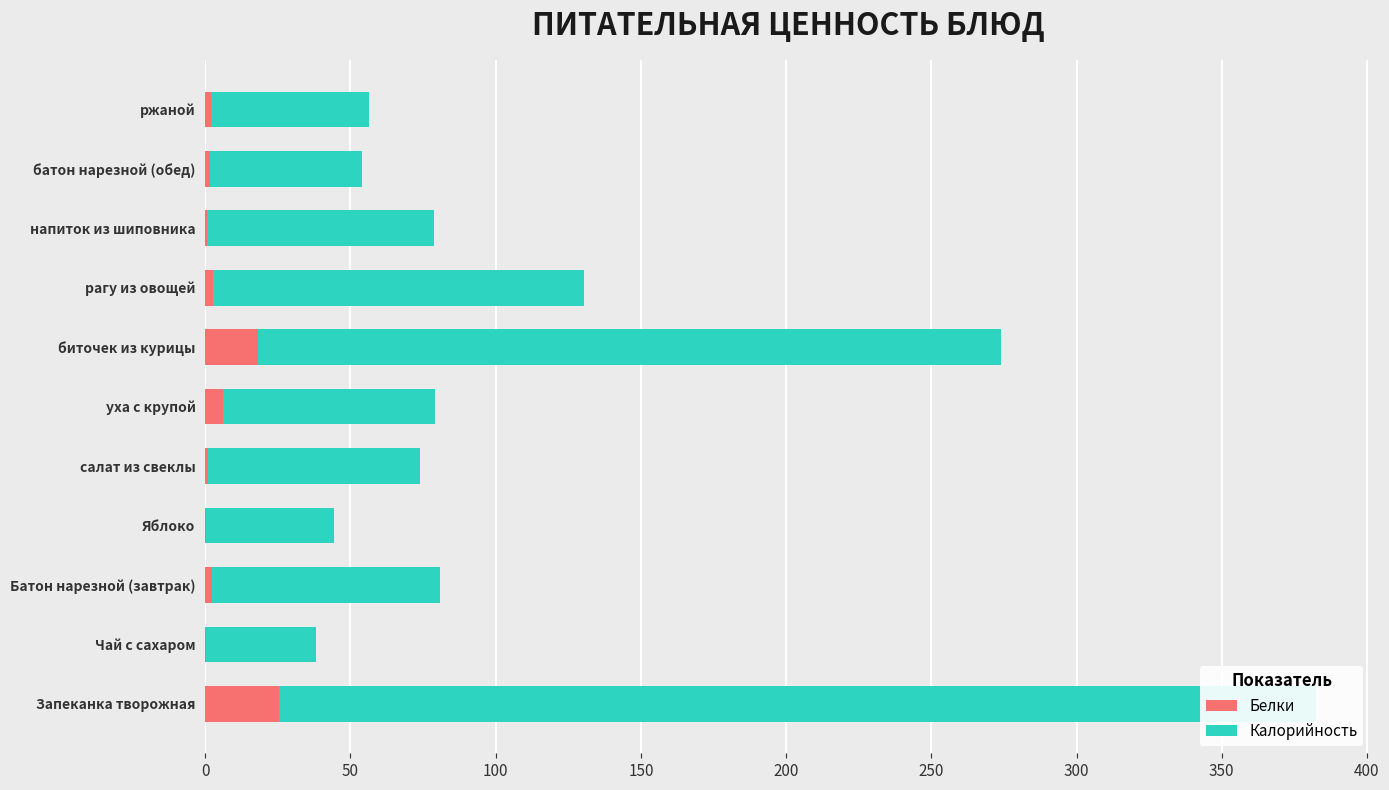

What position from the left is биточек из курицы?

7